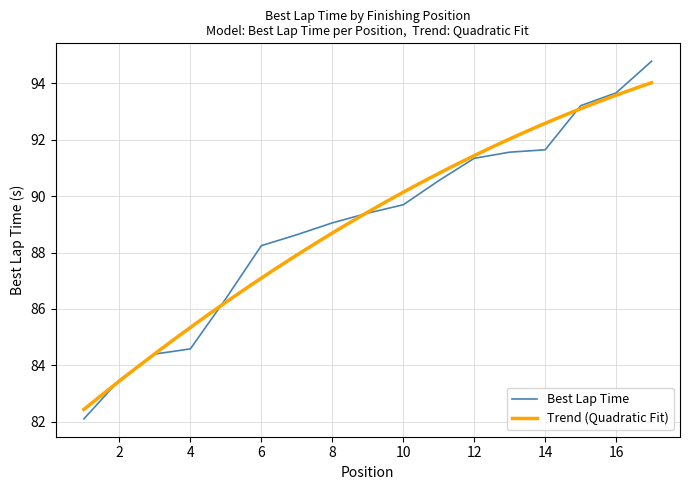

What is the value of the 4th point from the left?

84.6